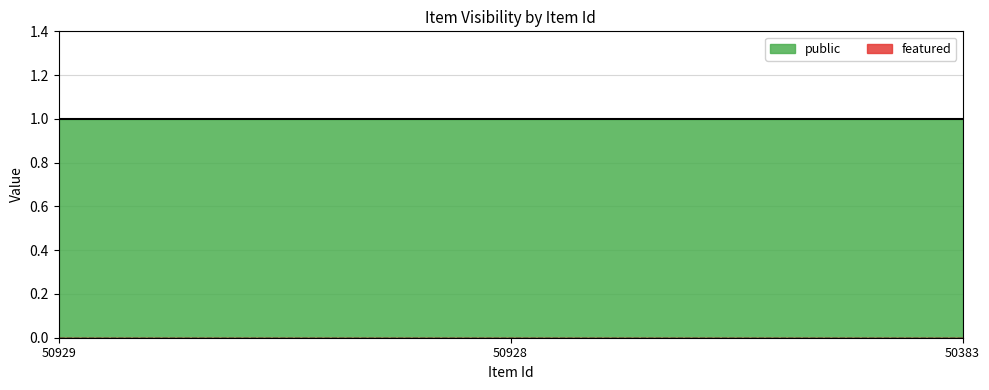

Which has a higher value, 50383 or 50929?

50383